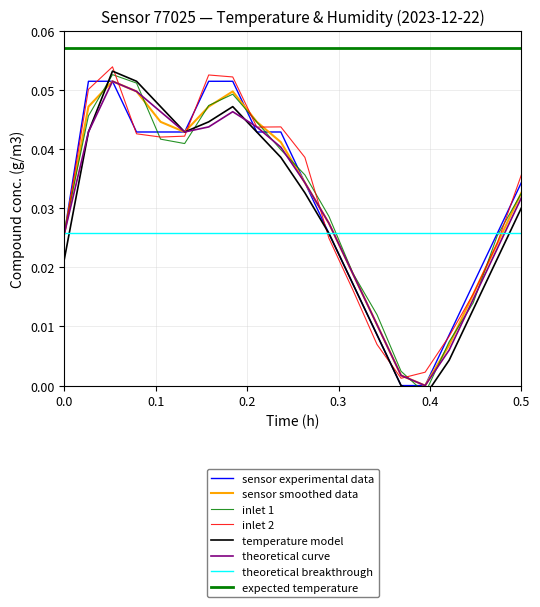

Is it true that temperature_smooth equals 0.0 at 04:00?

False